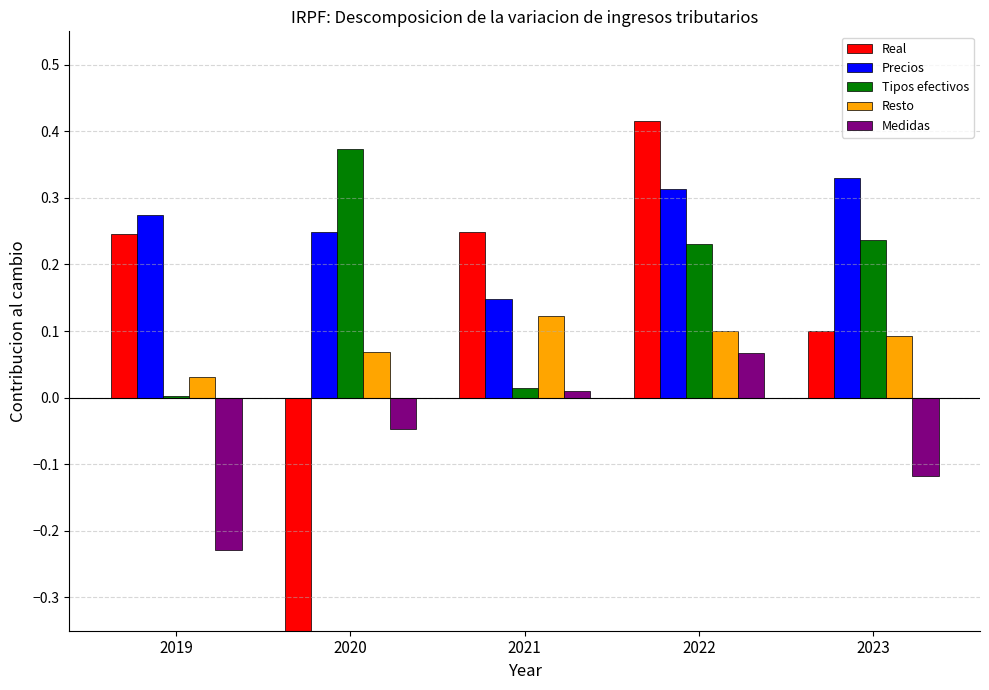

What value does the Medidas series have at 2023?

-0.1